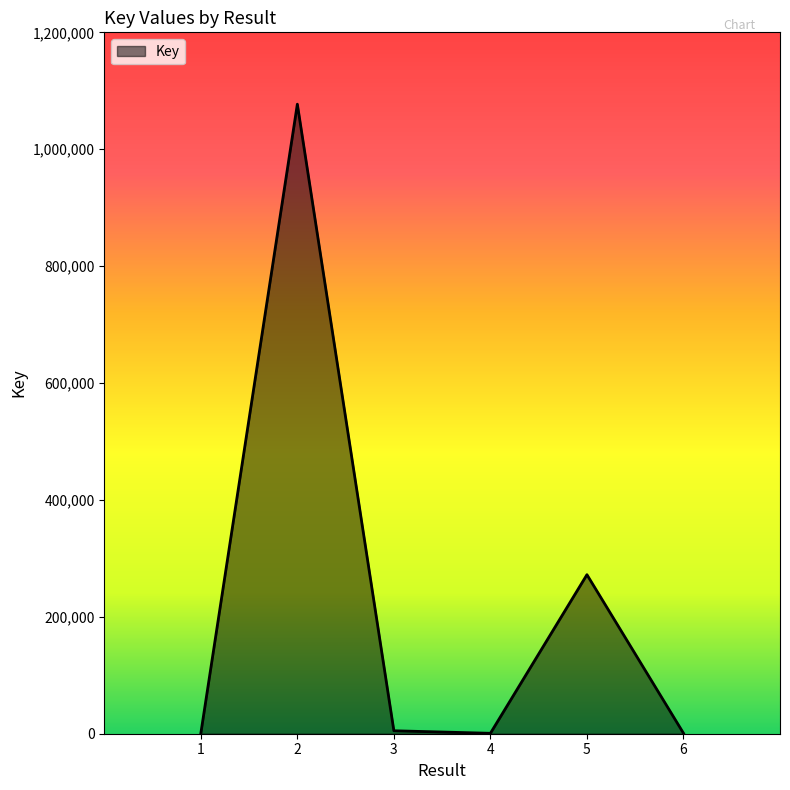

What is the difference between the second highest and second lowest values?

271380